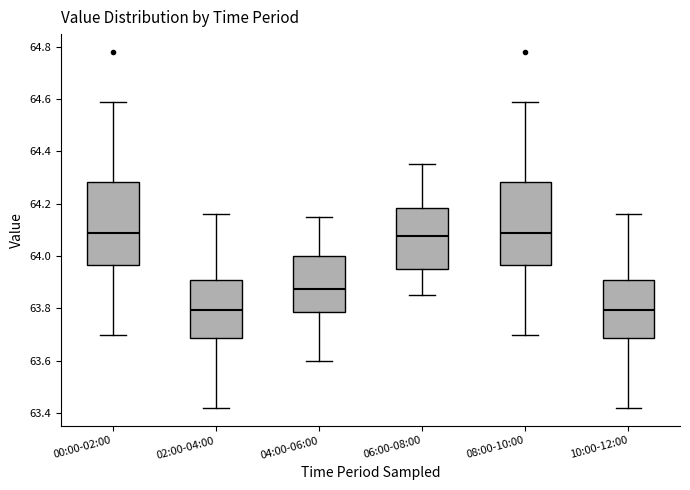

Reading left to right, transcribe this box plot: for each box, give where its median line is, the range the box spans, and where its two whiskers end, as read against the y-axis. The values are not printed on the chart, so give them approximately, as read against the axis.

00:00-02:00: median 64.10, box 63.96 to 64.28, whiskers 63.70 to 64.60
02:00-04:00: median 63.80, box 63.68 to 63.92, whiskers 63.42 to 64.16
04:00-06:00: median 63.88, box 63.78 to 64.00, whiskers 63.60 to 64.16
06:00-08:00: median 64.08, box 63.96 to 64.18, whiskers 63.86 to 64.36
08:00-10:00: median 64.10, box 63.96 to 64.28, whiskers 63.70 to 64.60
10:00-12:00: median 63.80, box 63.68 to 63.92, whiskers 63.42 to 64.16